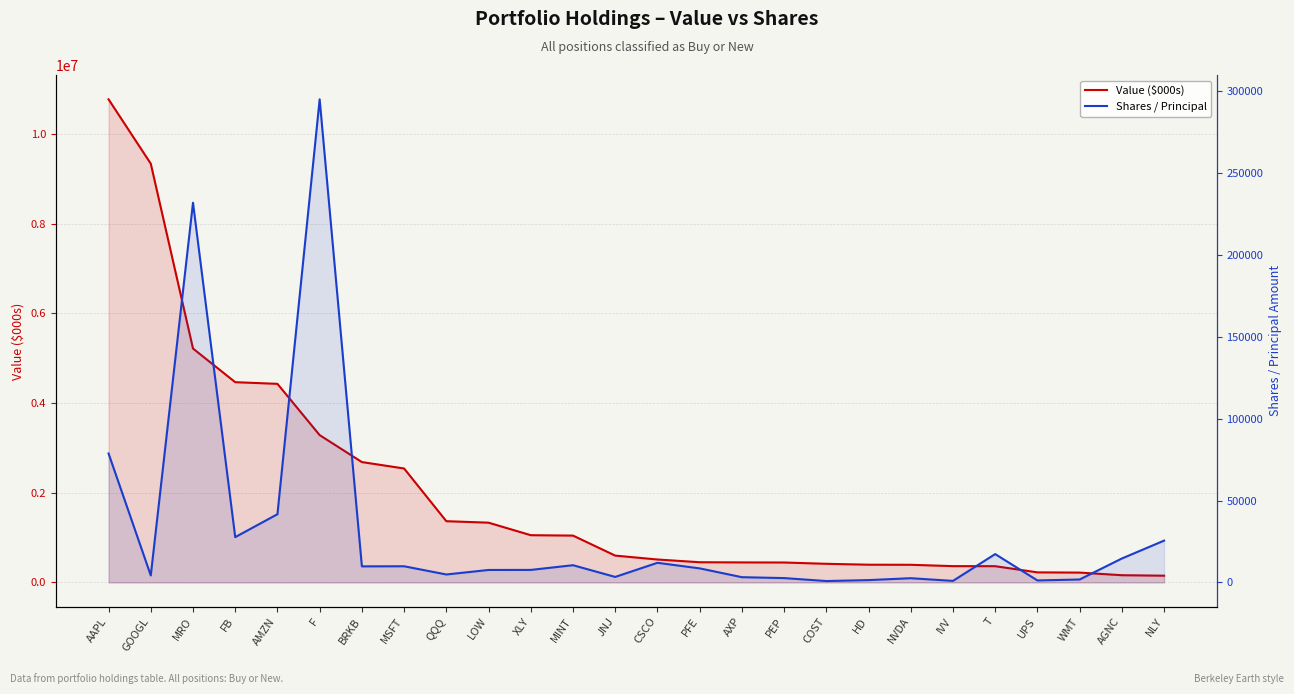

How many lines are shown in the chart?

2